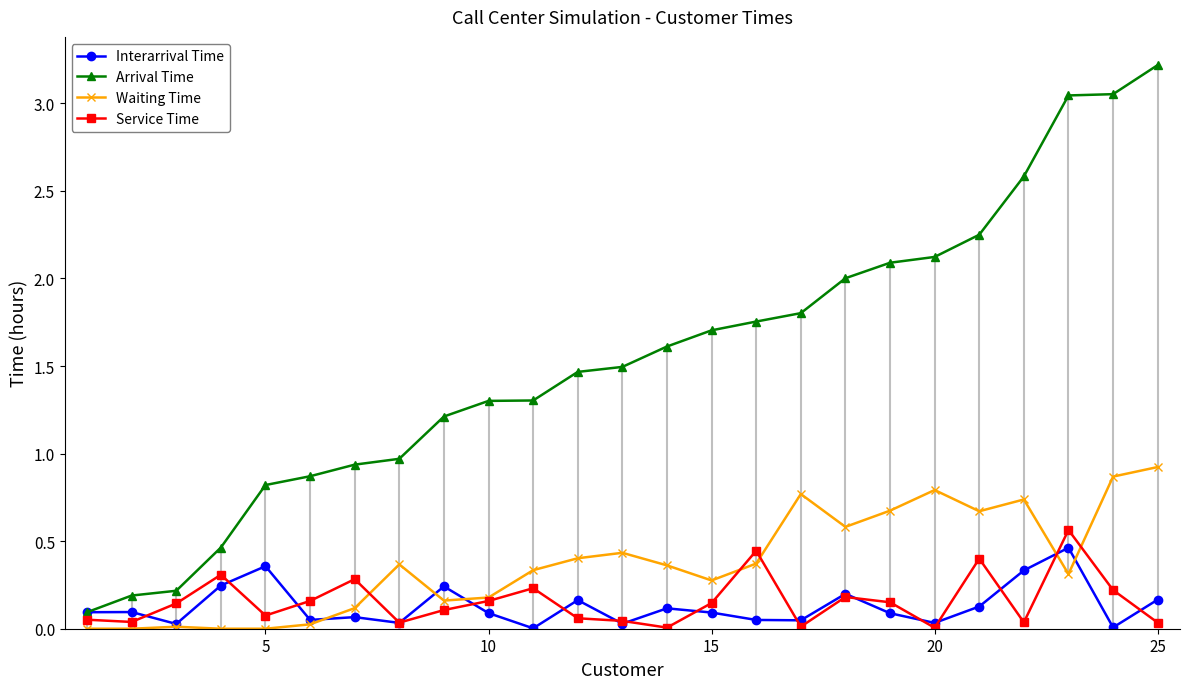

What is the value of the Arrival Time point at the 25th from the left?

3.2